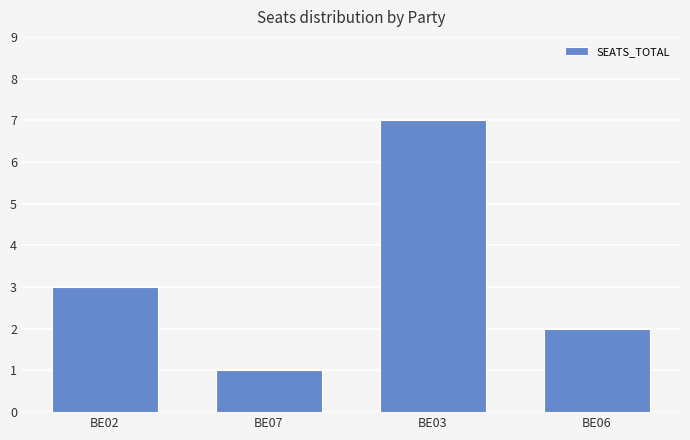

What is the change in value from BE02 to BE03?

+4